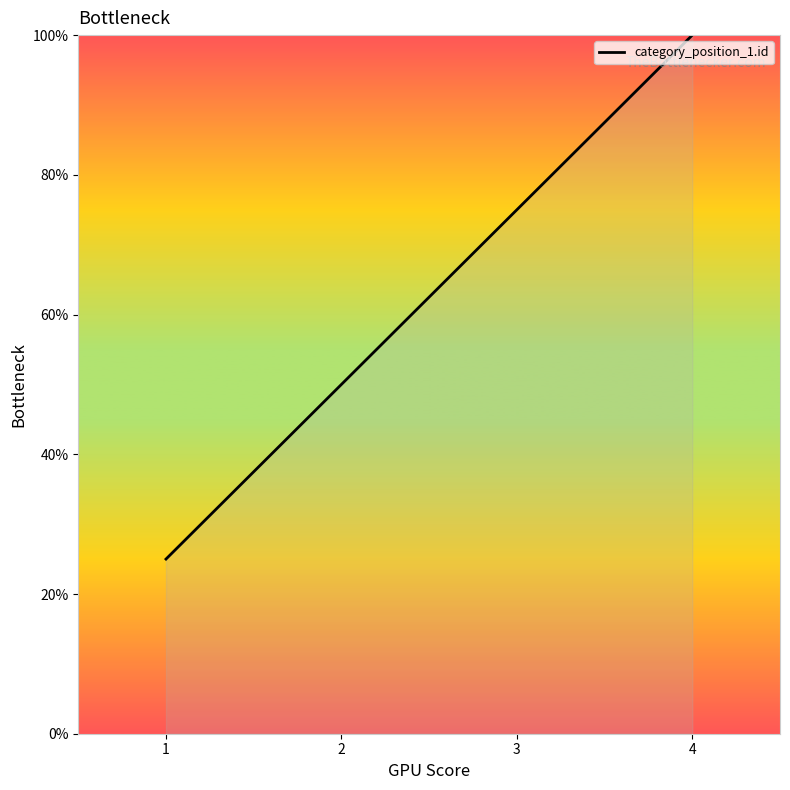

What is the minimum value shown in the chart?

25